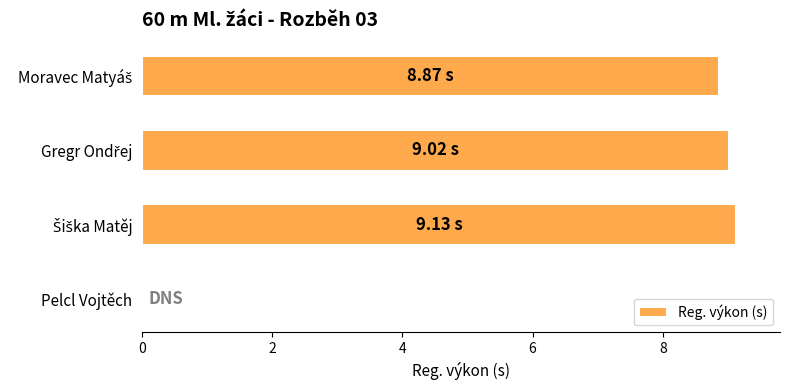

What is the sum of all values?

27.0